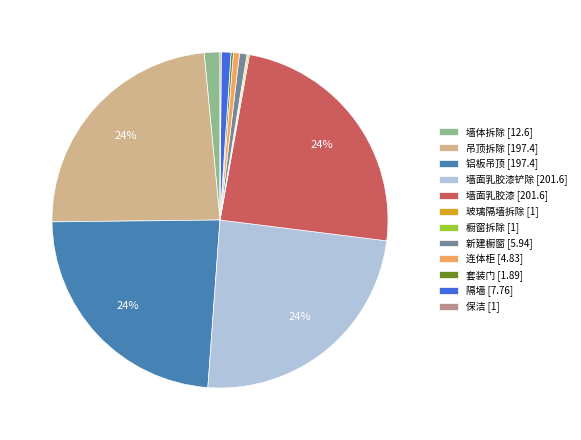

To the nearest percent, what portion does 连体柜 [4.83] represent?

1%